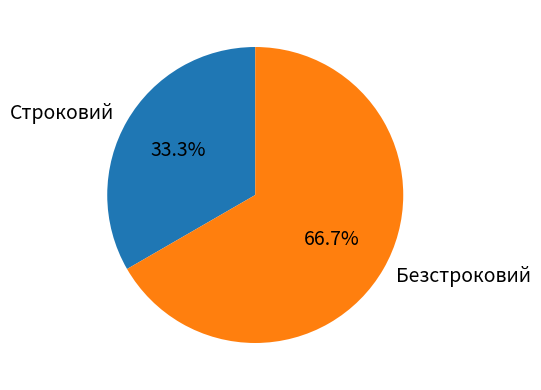

Does Безстроковий account for over 50% of the chart?

Yes